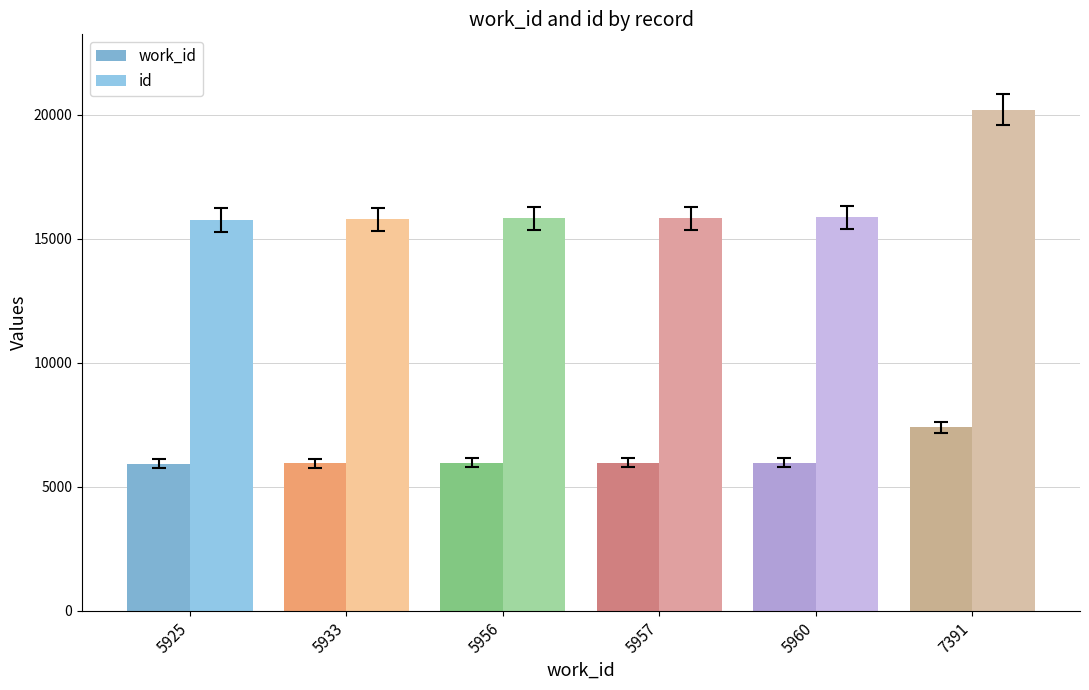

Reading left to right, what are all the values shown in this chart?

work_id: 5925=5925	5933=5933	5956=5956	5957=5957	5960=5960	7391=7391
id: 5925=15754	5933=15778	5956=15811	5957=15813	5960=15853	7391=20203